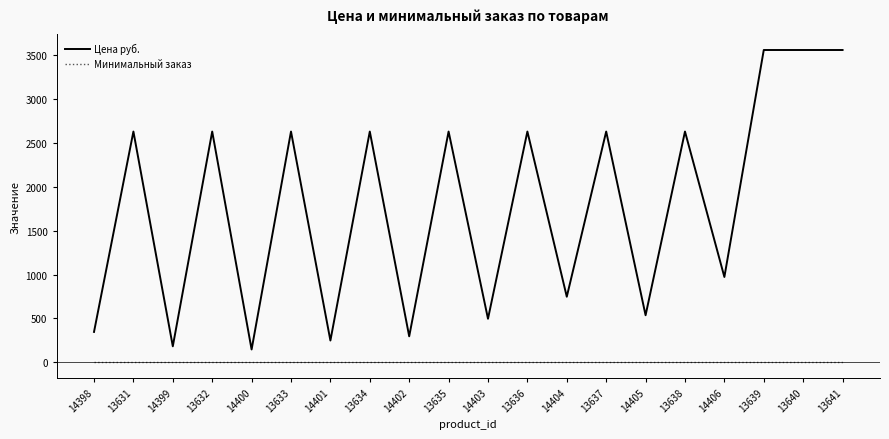

How many categories are shown in the chart?

20